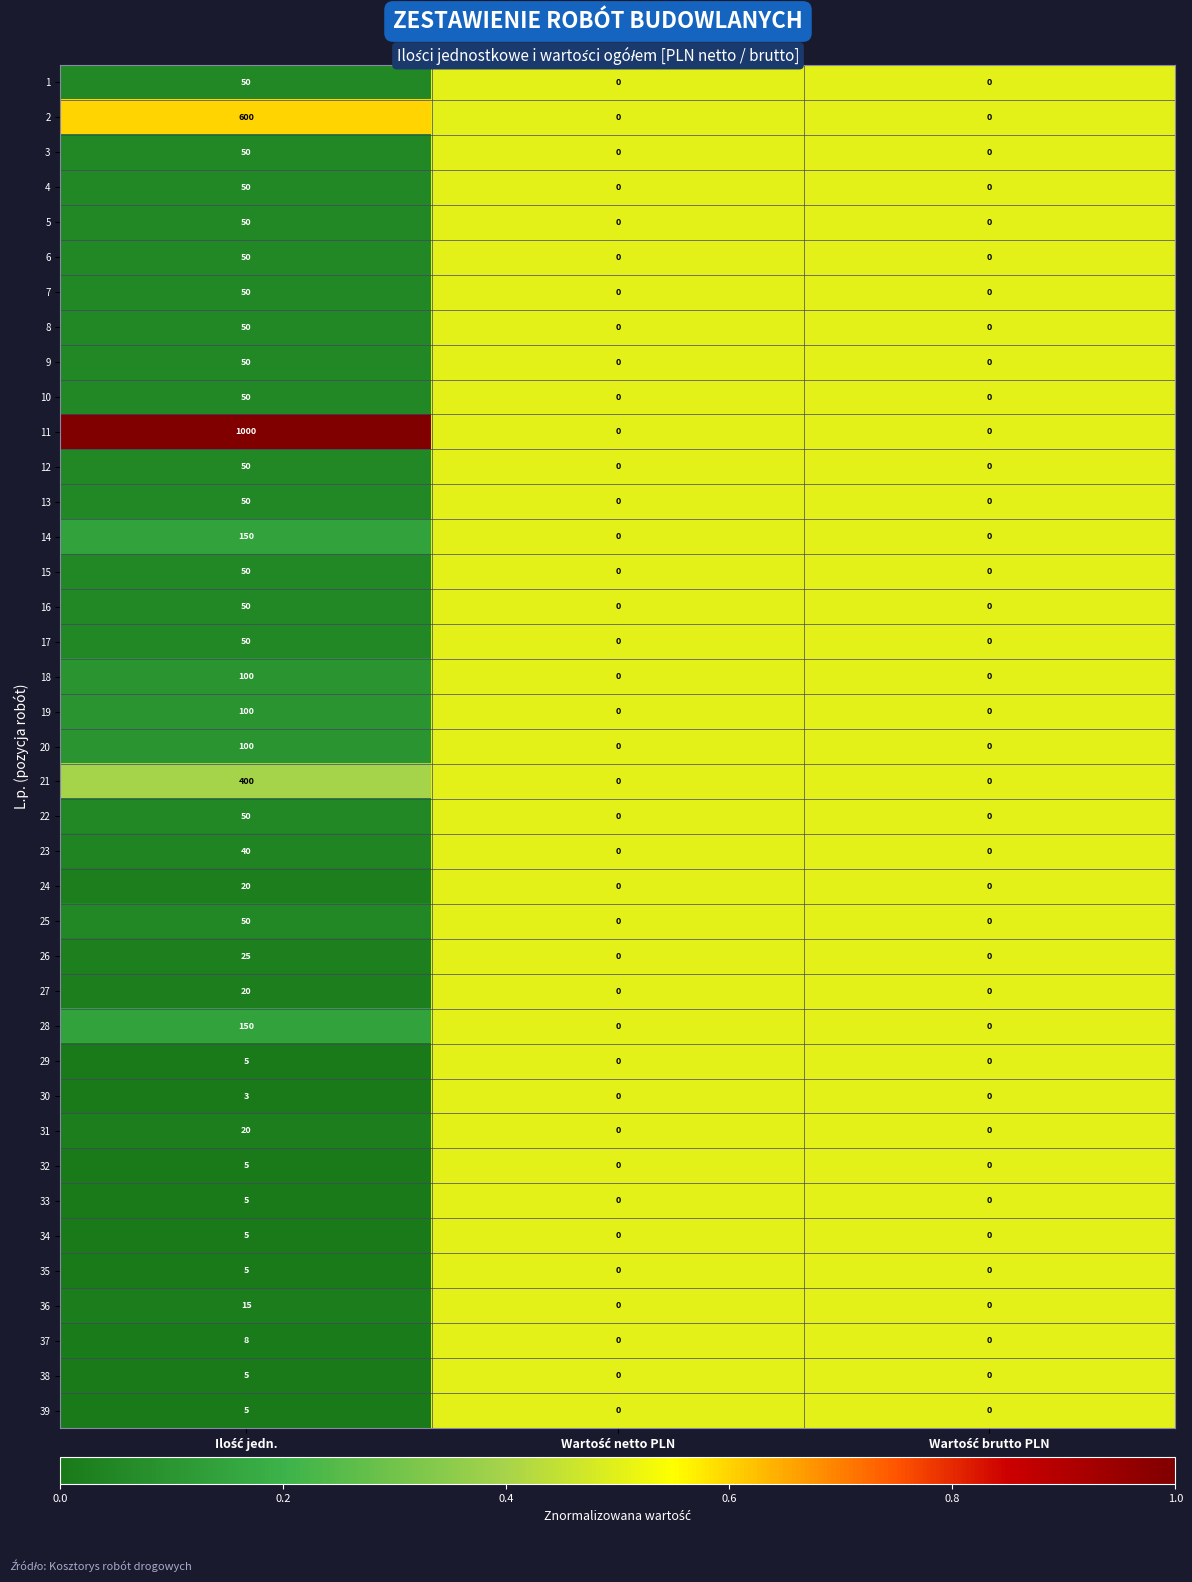

What is the maximum value for 10?

50